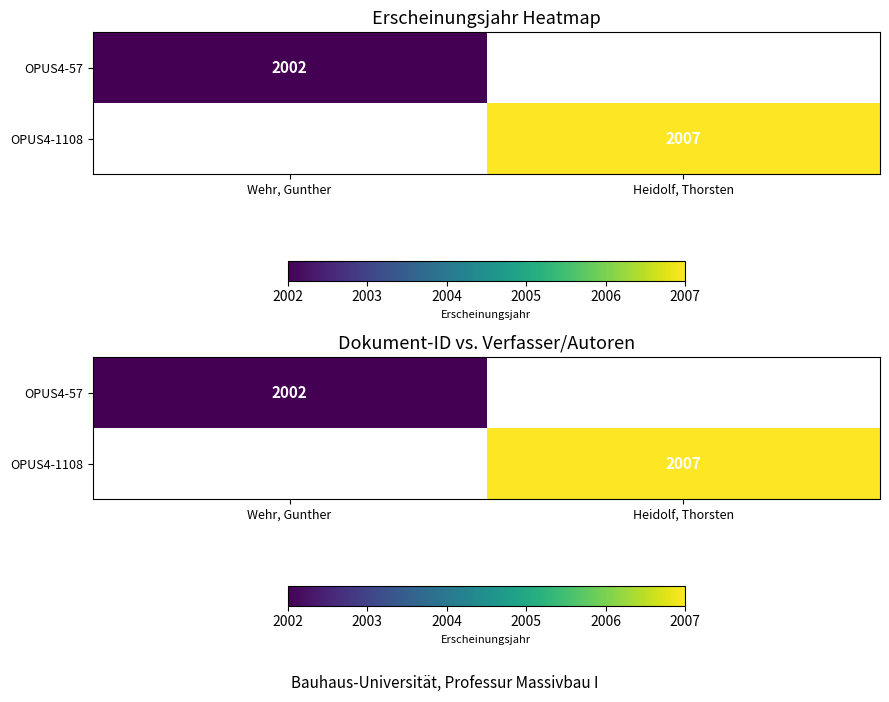

At which label does OPUS4-57 reach its minimum?

Wehr, Gunther